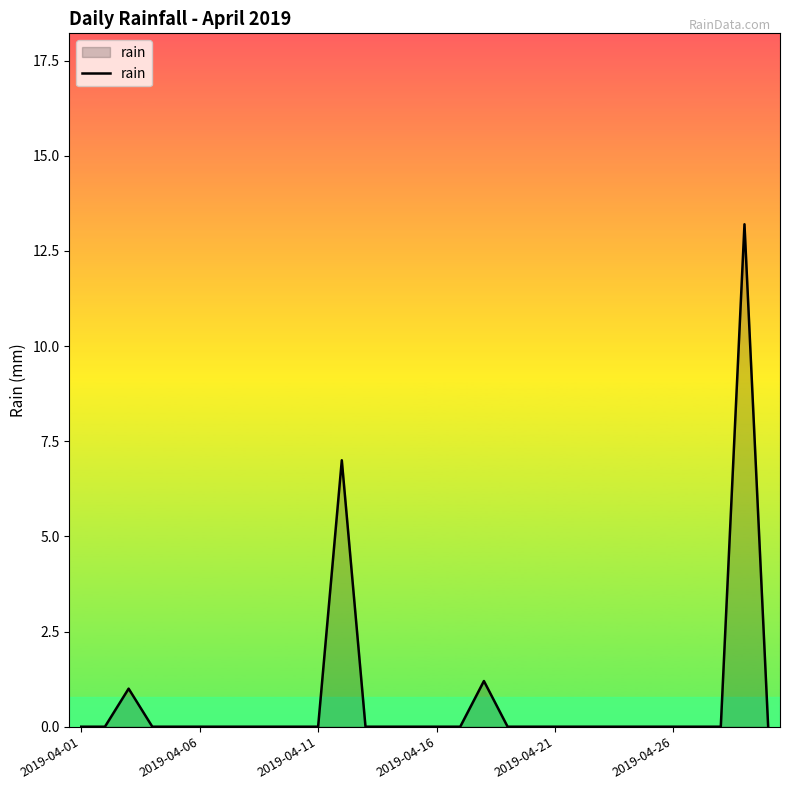

What is the difference between the maximum and minimum values?

13.2